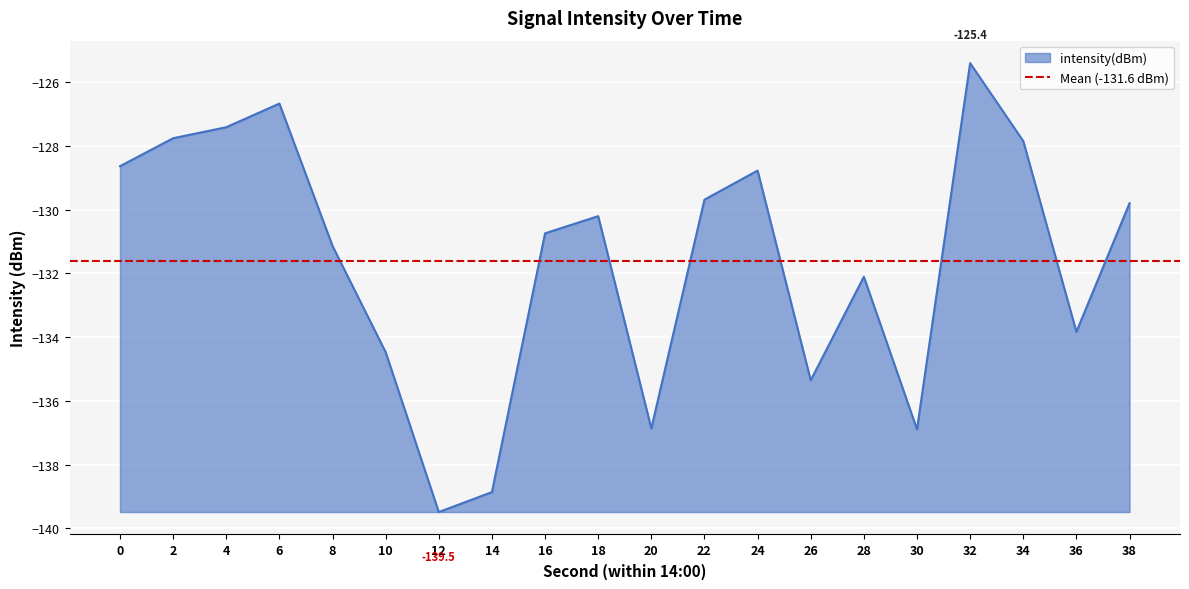

What is the change in value from 0 to 36?

-5.2